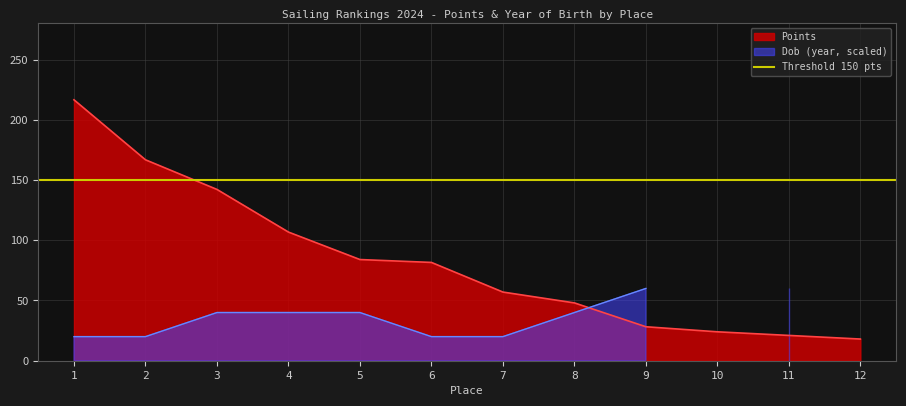

How many categories are shown in the chart?

12